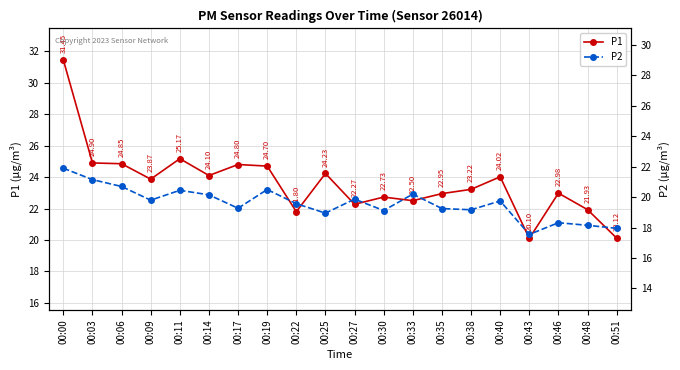

Which has a higher value, 00:00 or 00:43?

00:00